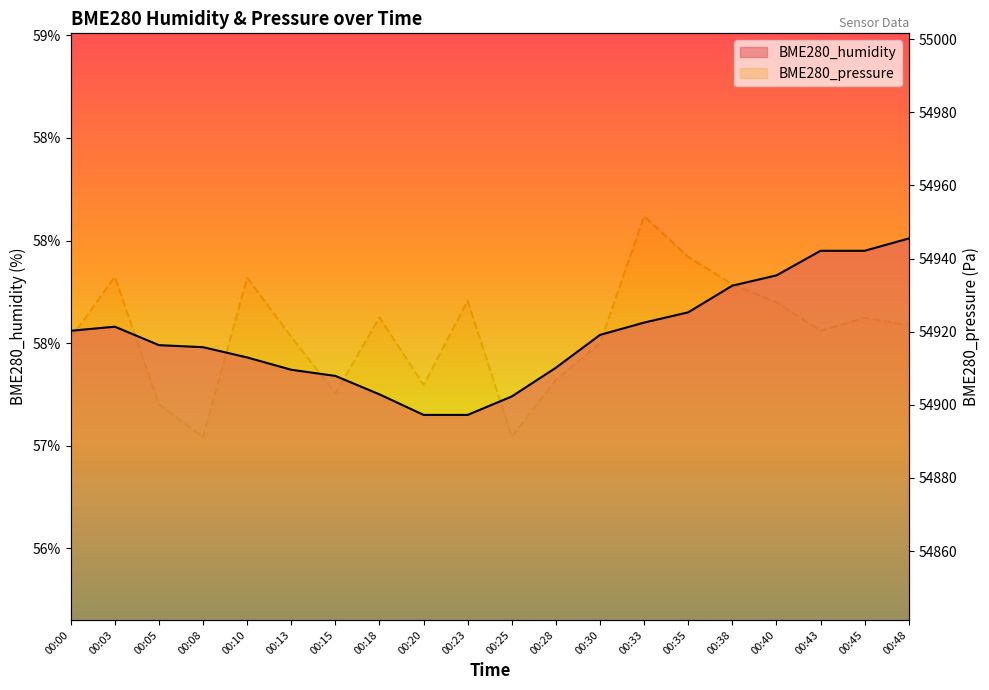

Which label corresponds to the largest value in the chart?

00:33